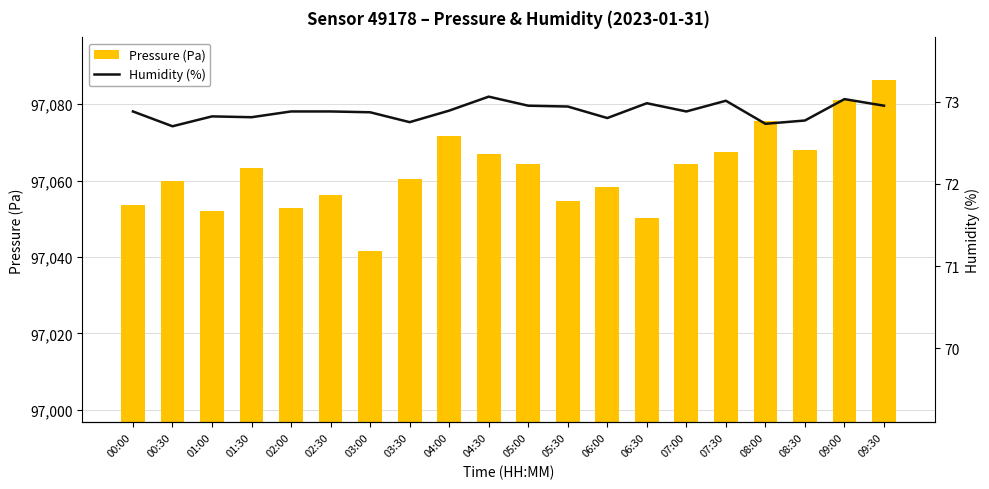

Rank the categories by Pressure (Pa) value from highest to lowest.

09:30, 09:00, 08:00, 04:00, 08:30, 07:30, 04:30, 07:00, 05:00, 01:30, 03:30, 00:30, 06:00, 02:30, 05:30, 00:00, 02:00, 01:00, 06:30, 03:00